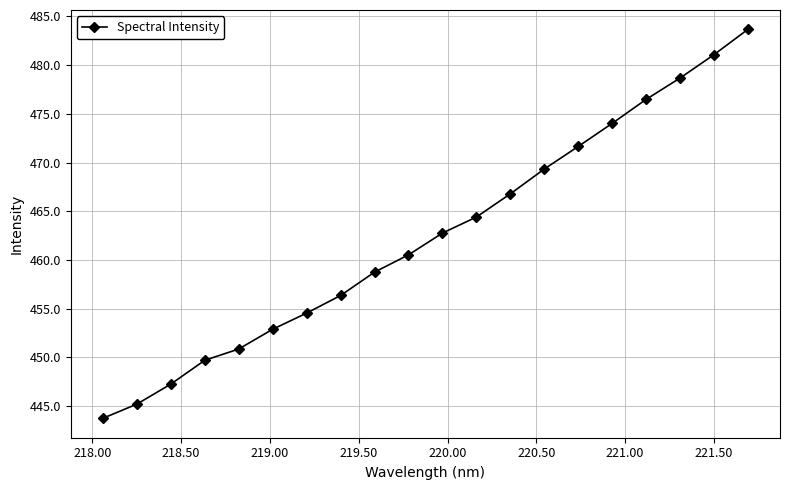

True or false: the data has more than 1 interior local peaks.

False